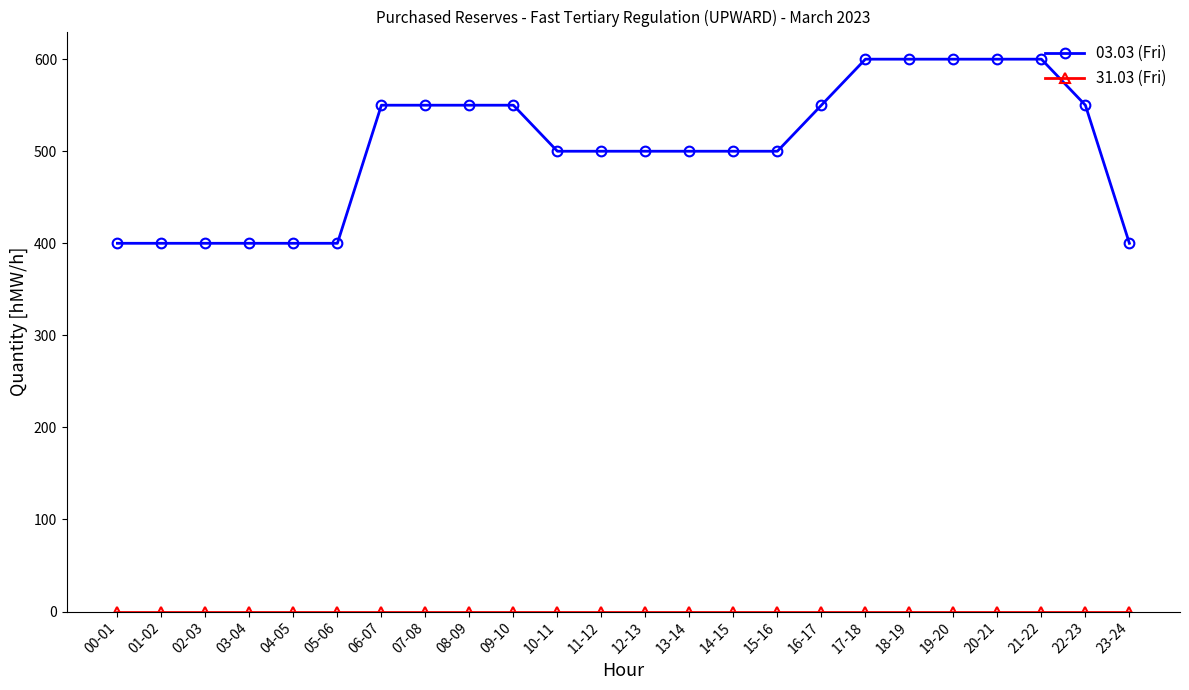

What is the difference between the highest and lowest values at 21-22?

600